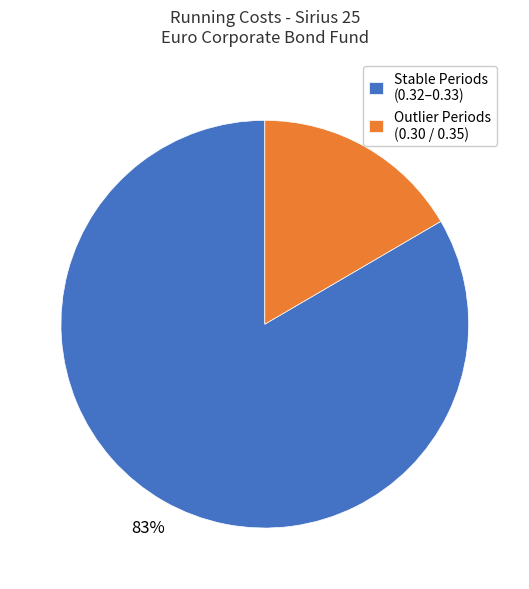

Which slice is the largest?

Stable Periods (0.32–0.33)